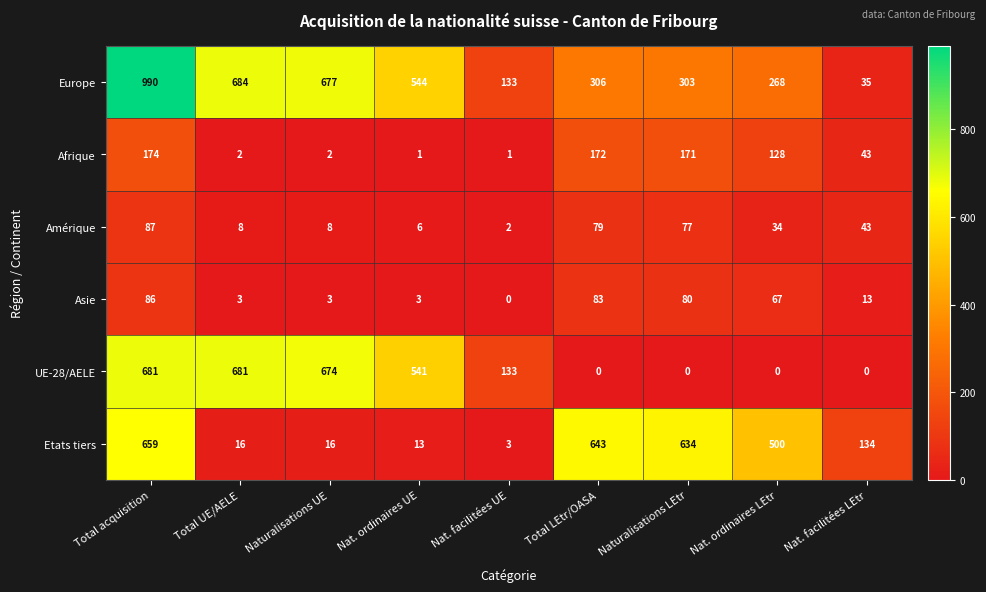

At which category is the sum across all series the highest?

Total acquisition